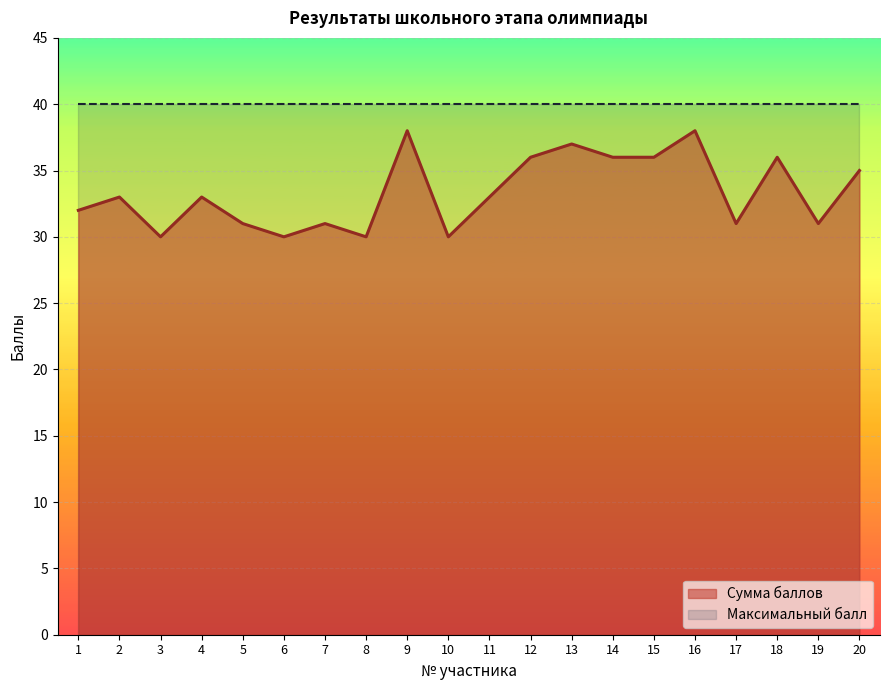

List the labels in order of value, largest first.

9, 16, 13, 12, 14, 15, 18, 20, 2, 4, 11, 1, 5, 7, 17, 19, 3, 6, 8, 10